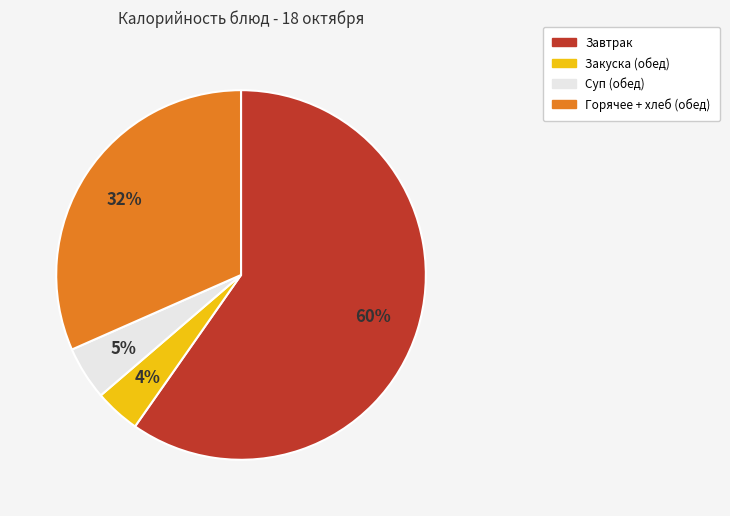

To the nearest percent, what is the average slice percentage?

25%